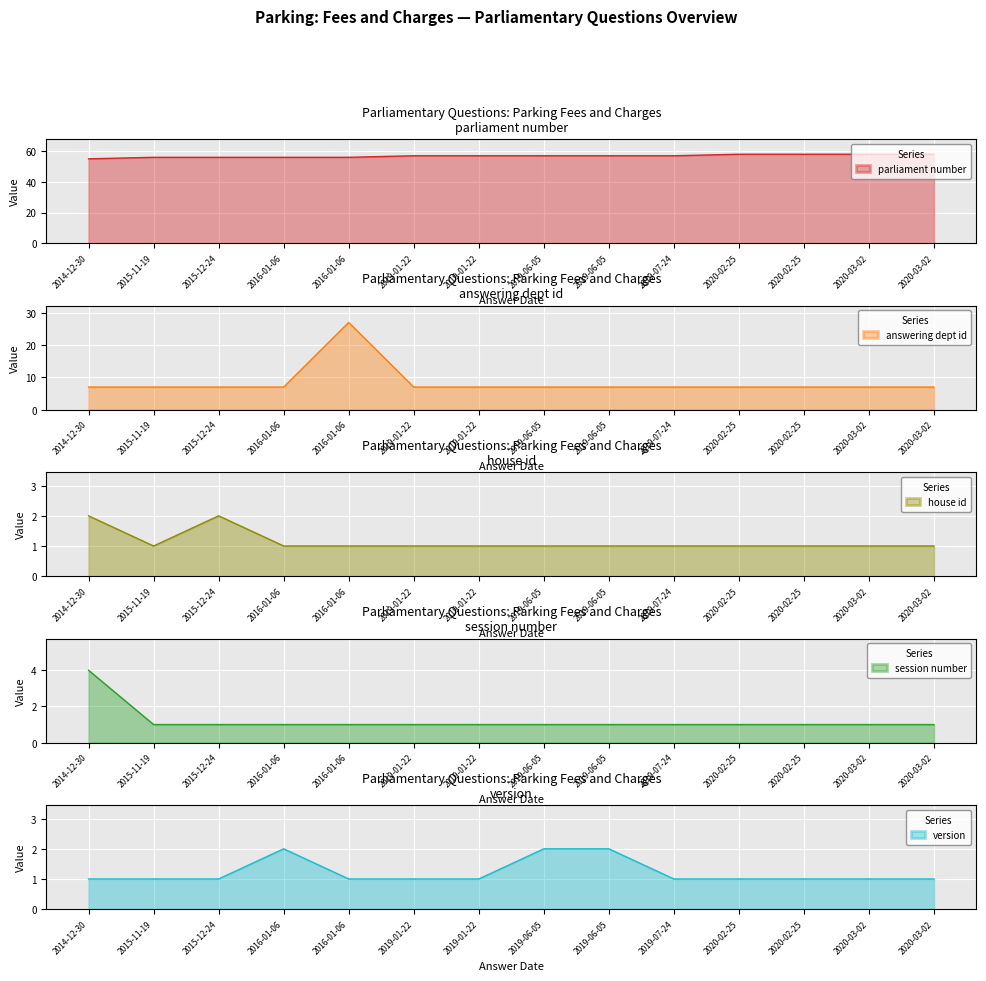

Is it true that session number equals 1 at 2020-02-25?

True